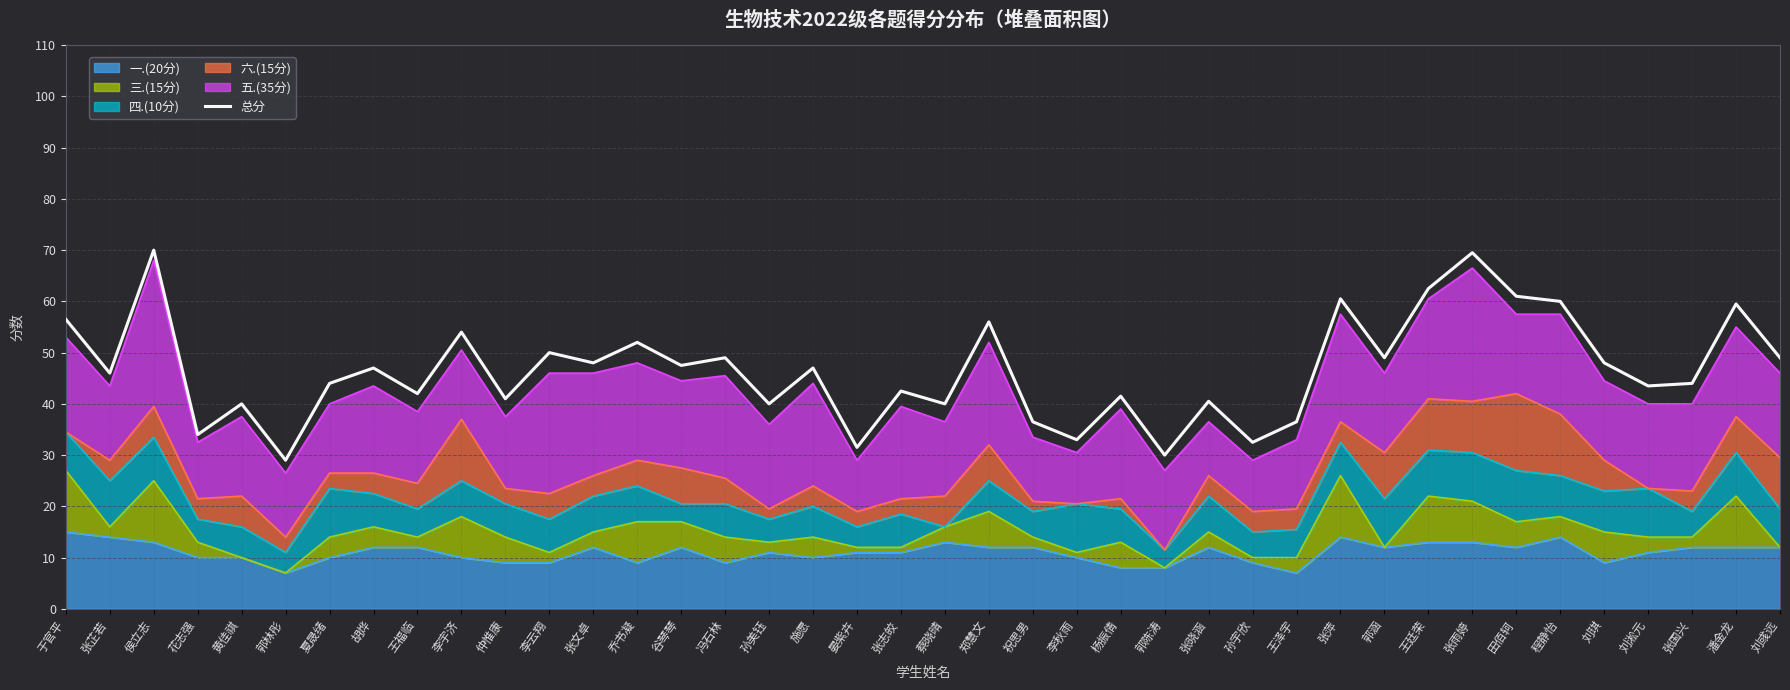

Does the chart display data point markers on the line(s)?

No